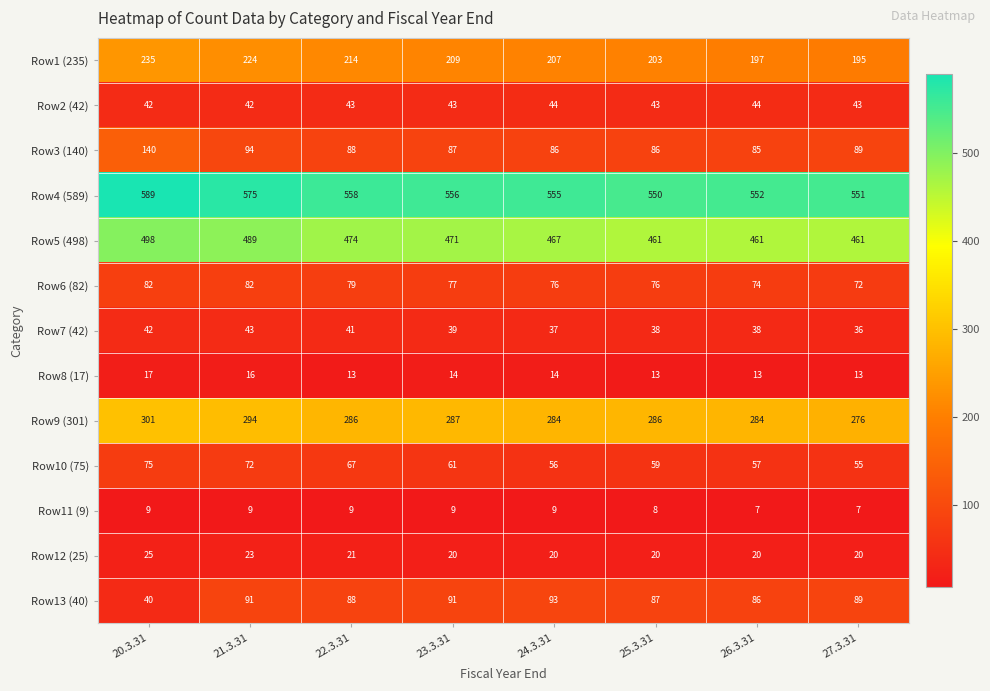

The Row11 (9) series shows 9 at 20.3.31. True or false?

True